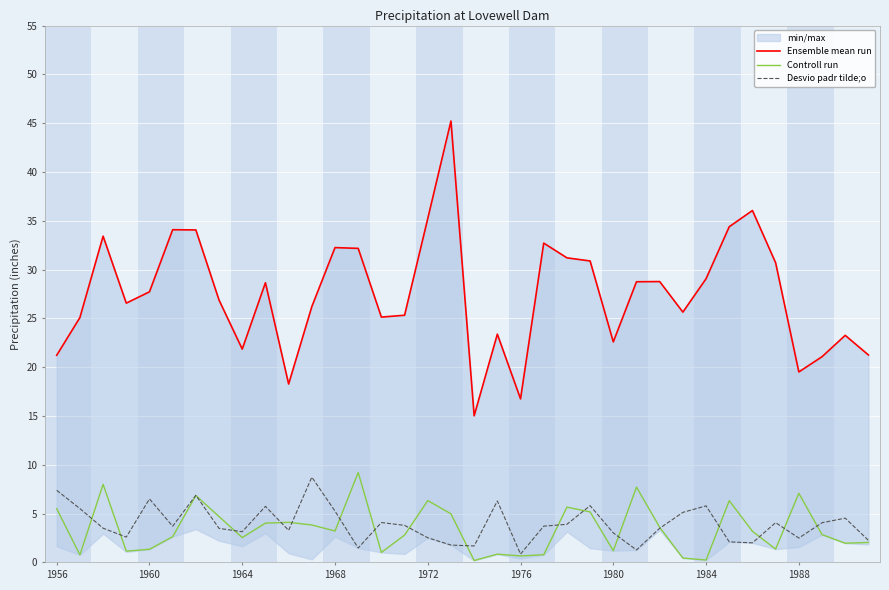

The value of Controll run at 1988 is 7.1. True or false?

True